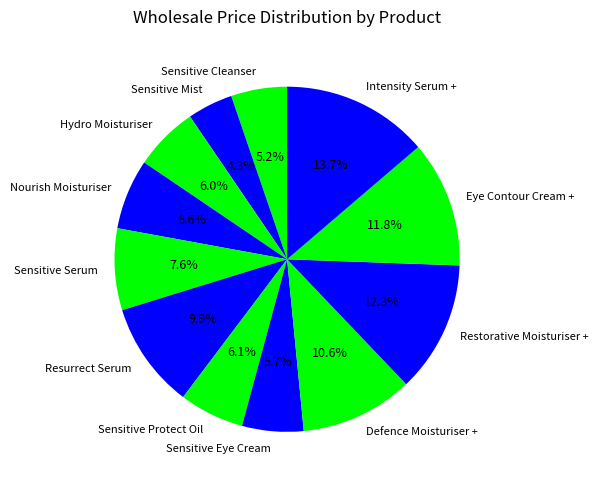

Between Intensity Serum + and Sensitive Eye Cream, which is larger?

Intensity Serum +